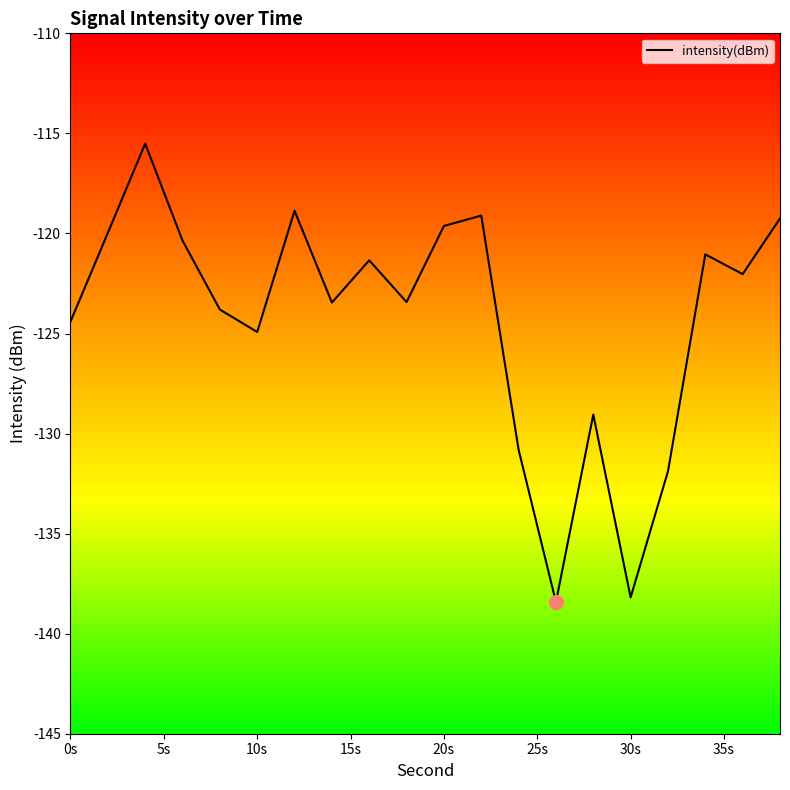

What is the minimum value shown in the chart?

-138.4